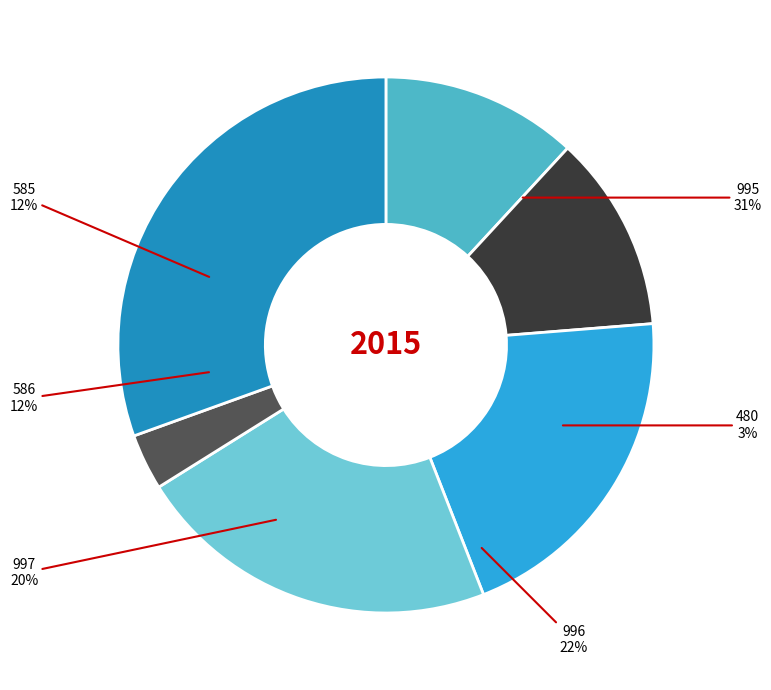

Is there any slice that represents more than half of the pie?

No